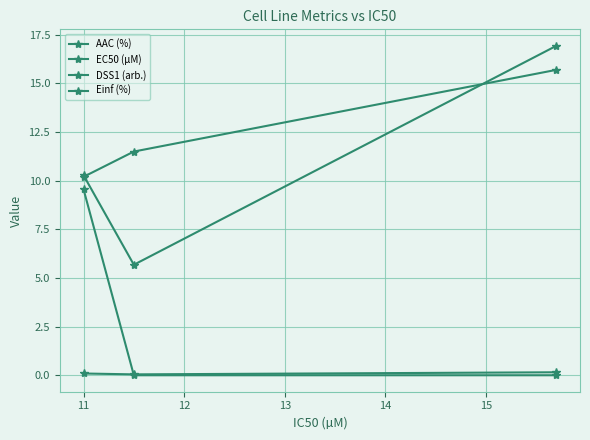

True or false: Einf (%) has a value of 0.0 at 11.

True